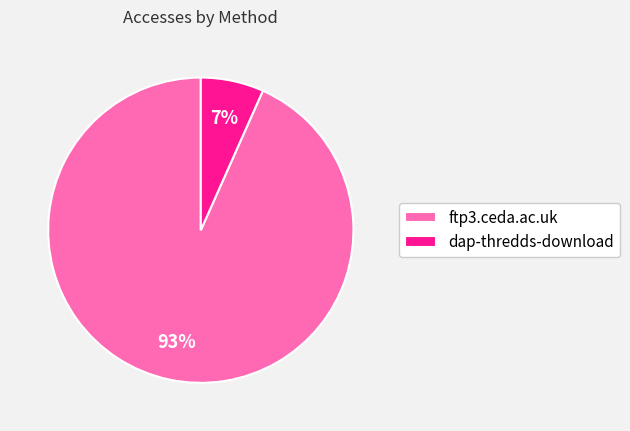

Is the sum of dap-thredds-download and ftp3.ceda.ac.uk greater than half?

Yes